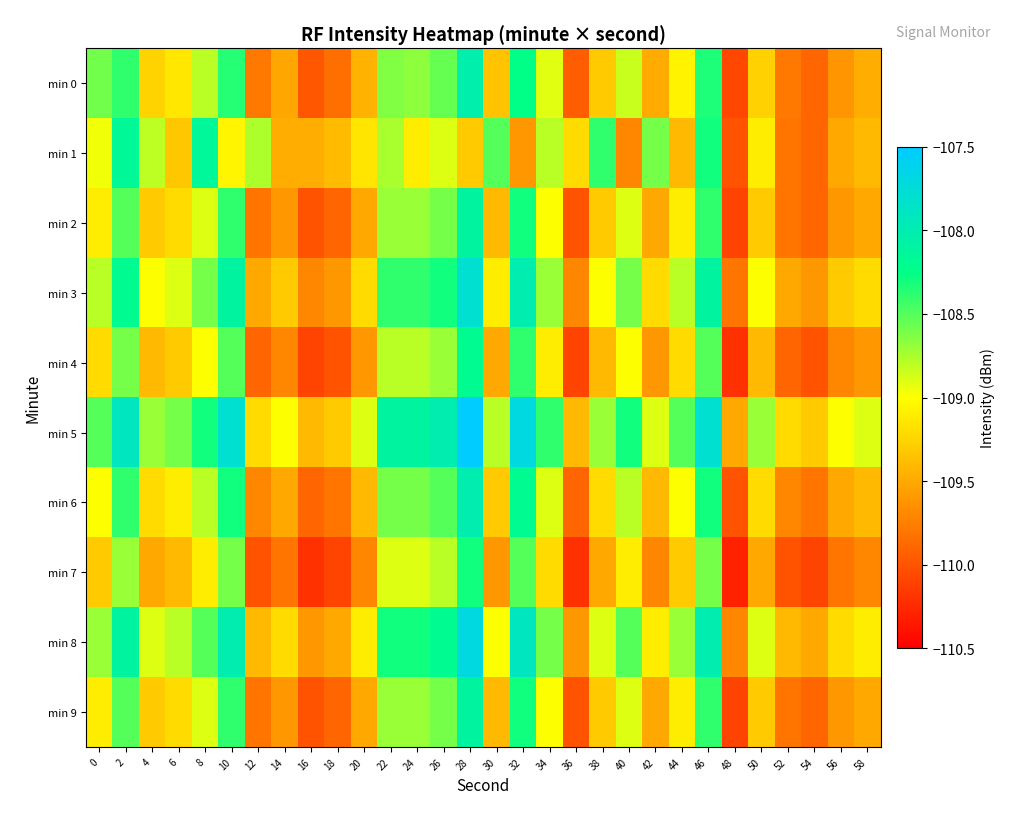

Between 46 and 18, which is larger?

46